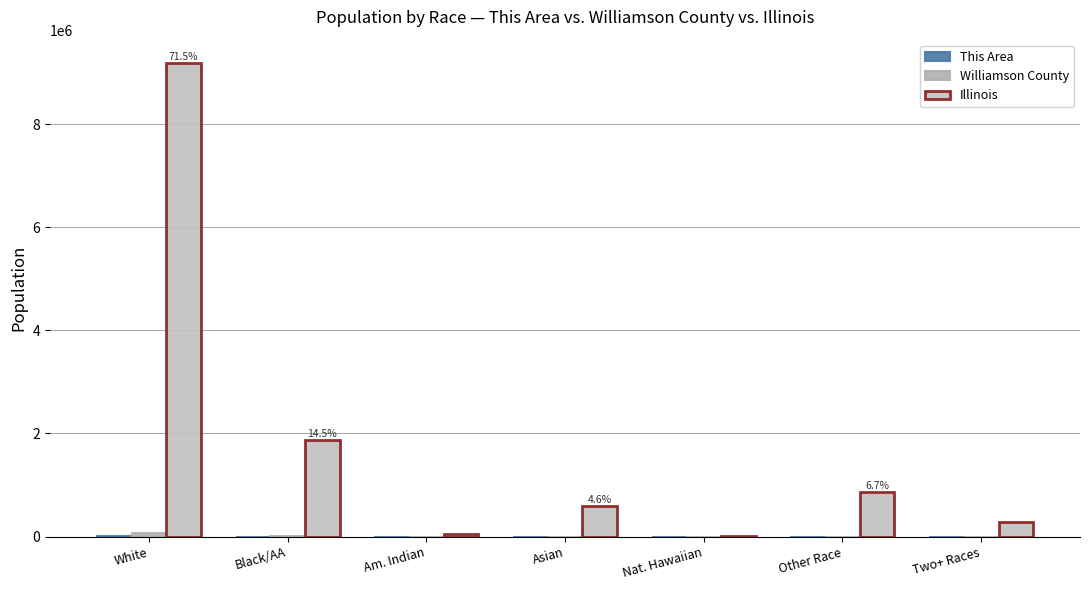

What is the sum of all This Area values?

4808